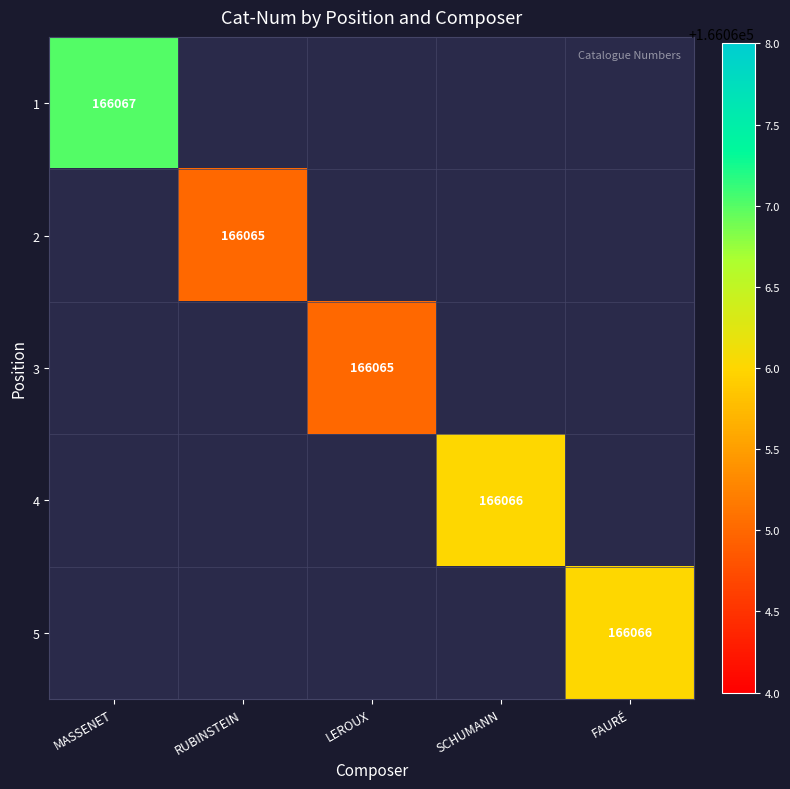

Is it true that 2 equals 63884 at RUBINSTEIN?

False